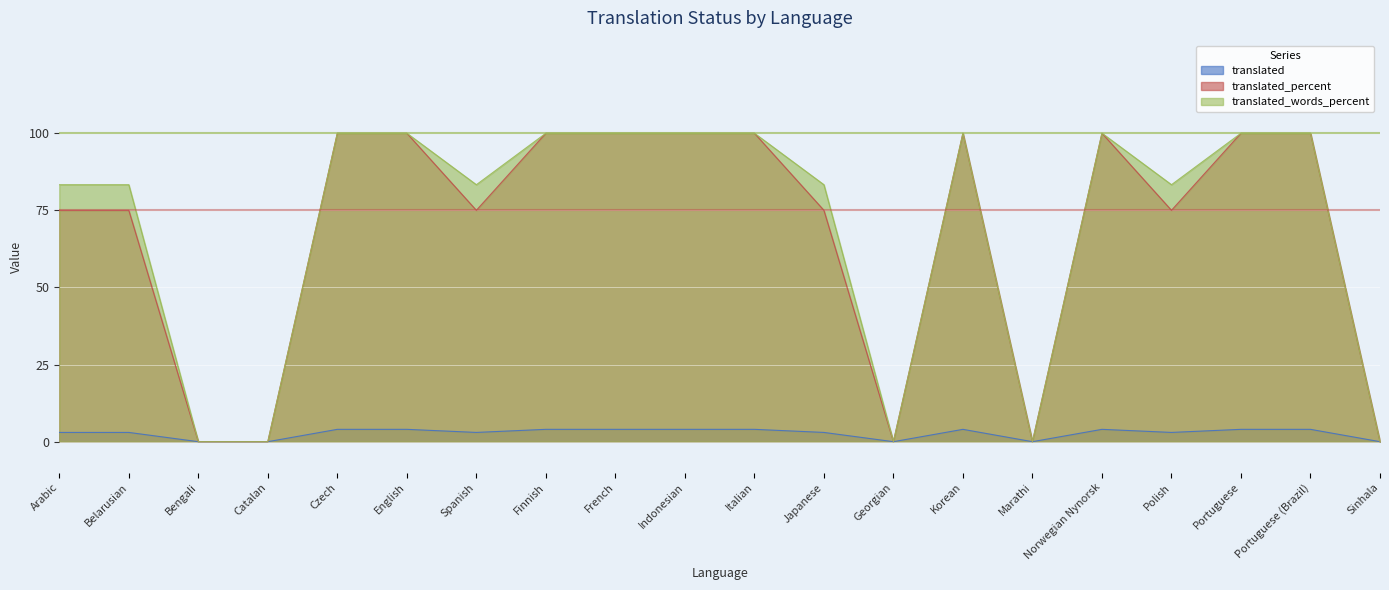

Rank the categories by translated_percent value from highest to lowest.

Czech, English, Finnish, French, Indonesian, Italian, Korean, Norwegian Nynorsk, Portuguese, Portuguese (Brazil), Arabic, Belarusian, Spanish, Japanese, Polish, Bengali, Catalan, Georgian, Marathi, Sinhala